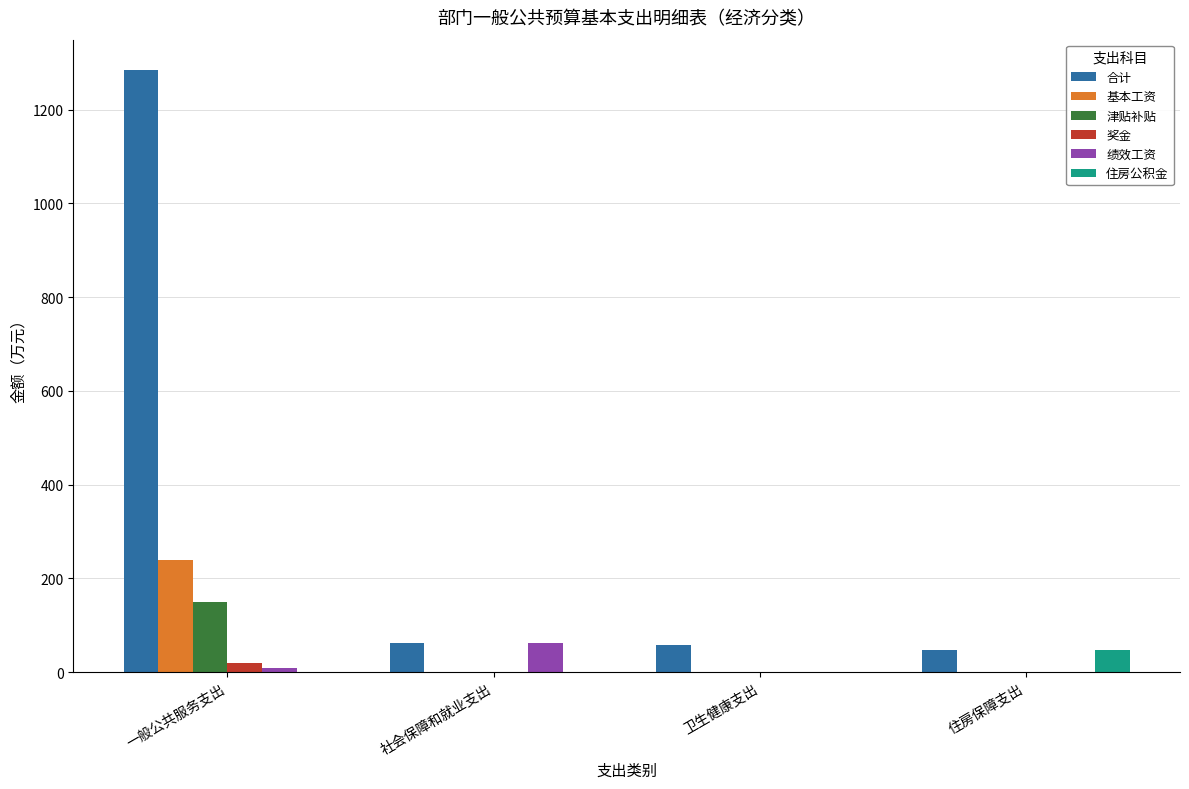

How many groups of bars are there?

4